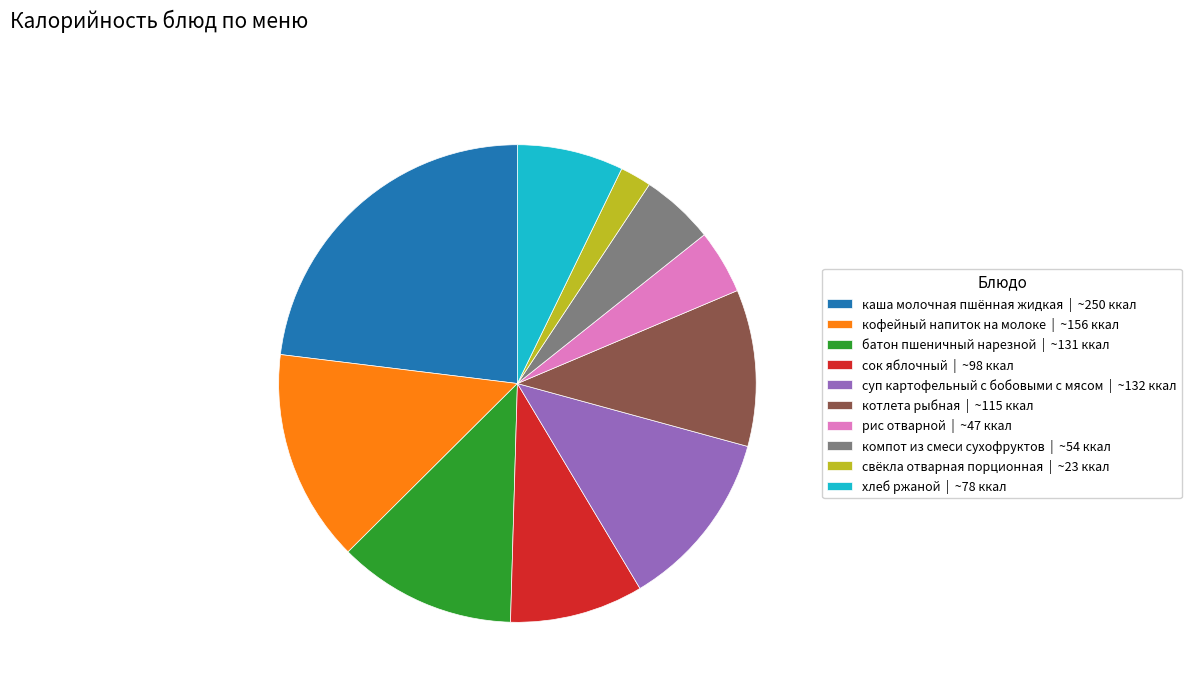

Does кофейный напиток на молоке represent more than half of the total?

No